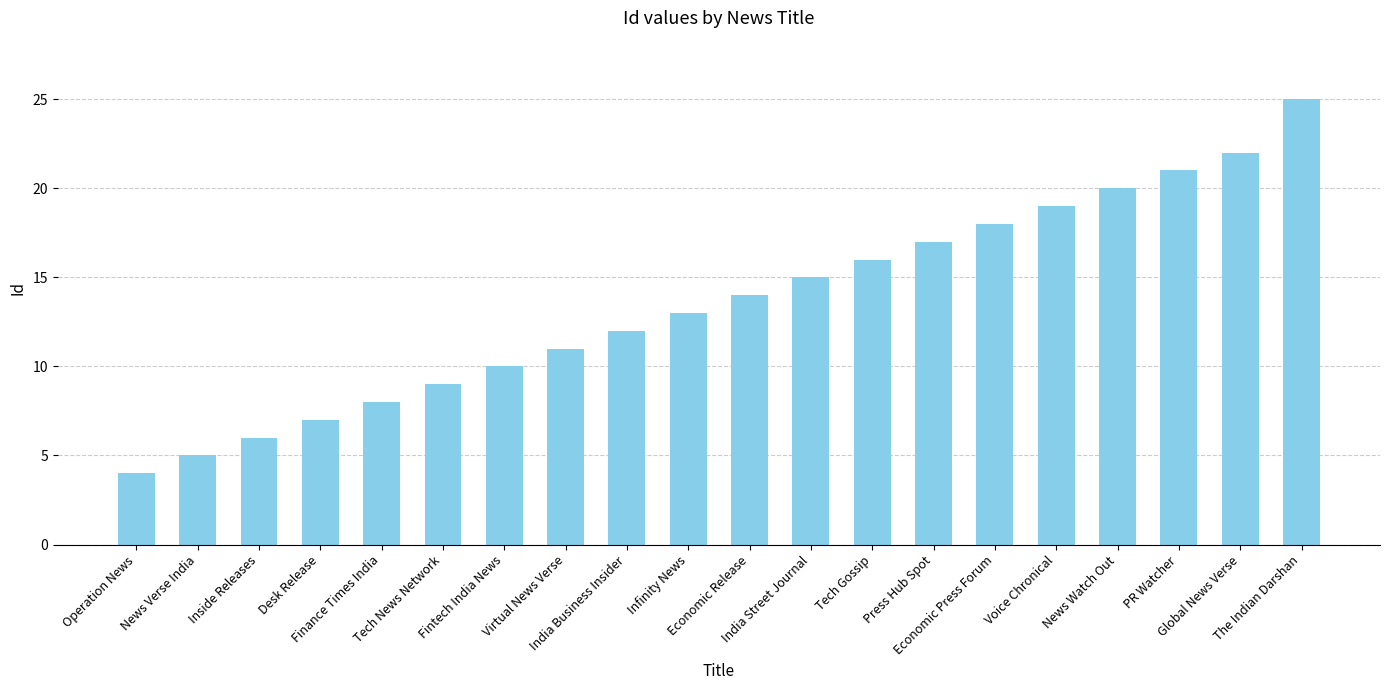

Reading right to left, transcribe all the data shown in this chart.

25	22	21	20	19	18	17	16	15	14	13	12	11	10	9	8	7	6	5	4